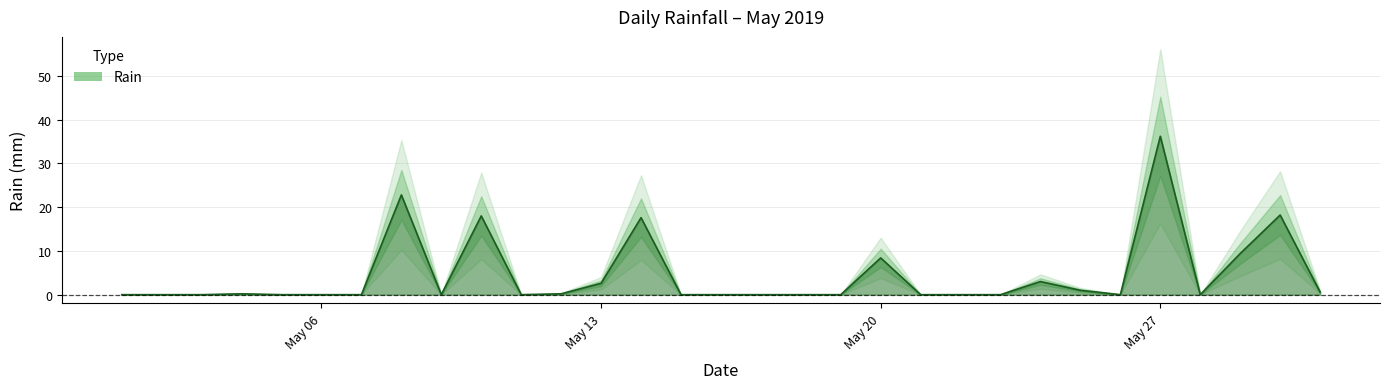

What is the value of the 8th point from the left?

22.8